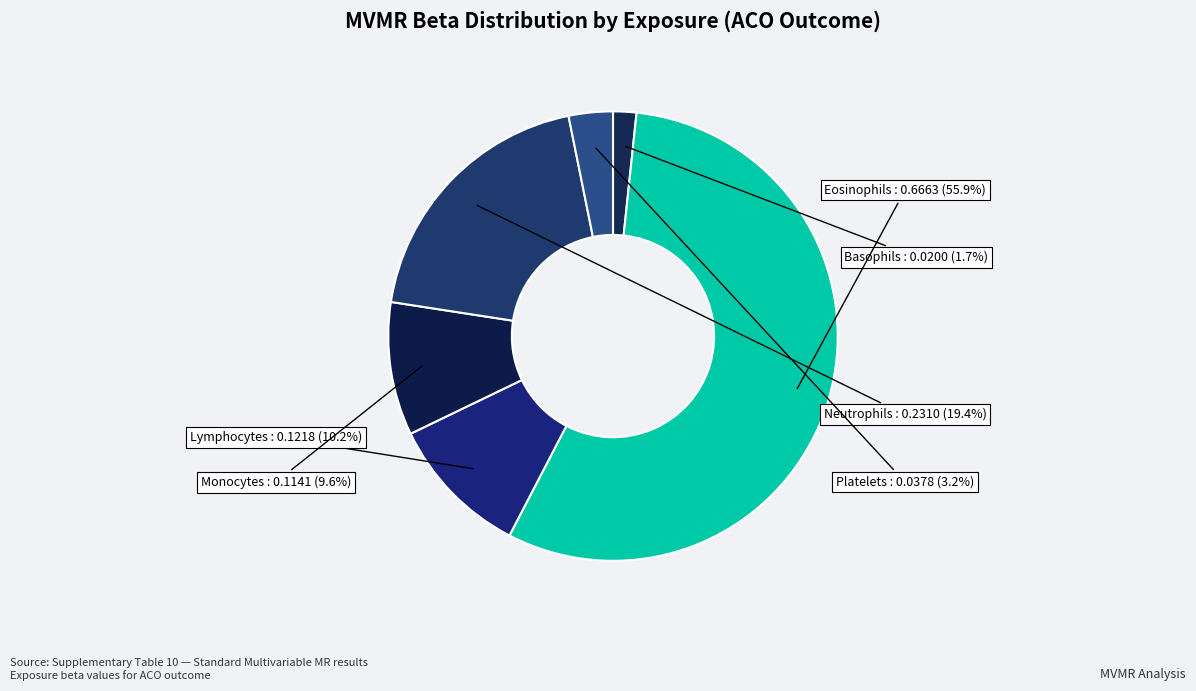

What percentage is the Monocytes slice, to the nearest percent?

10%